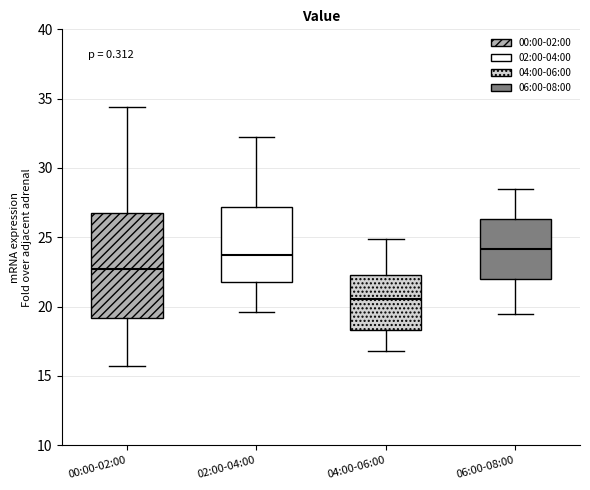

Which box is the tallest, from its lower edge to its upper edge?

00:00-02:00